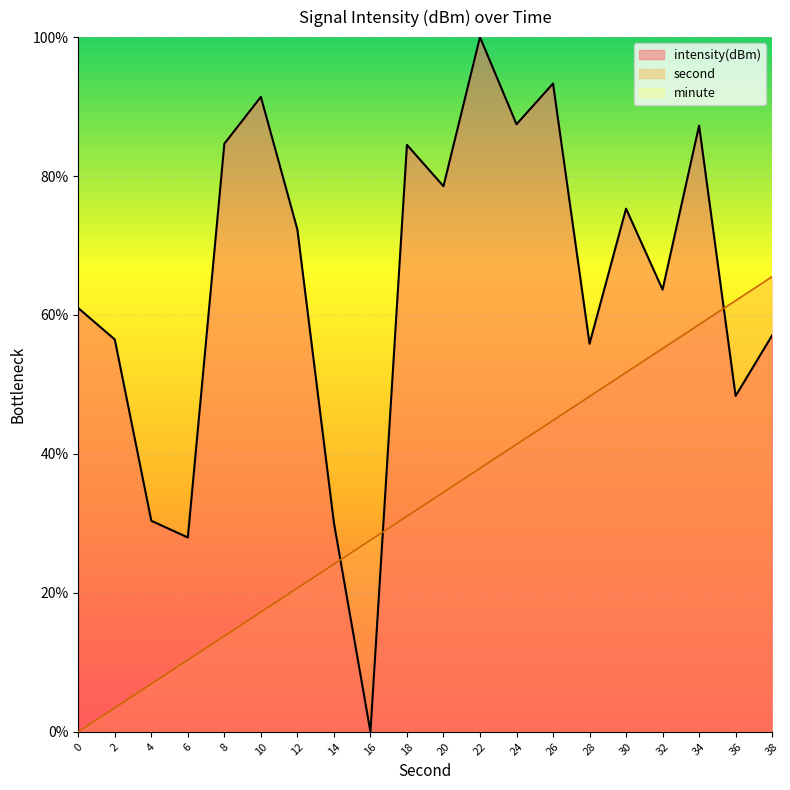

After their last crossing, which series has the higher values: second or intensity(dBm)?

second